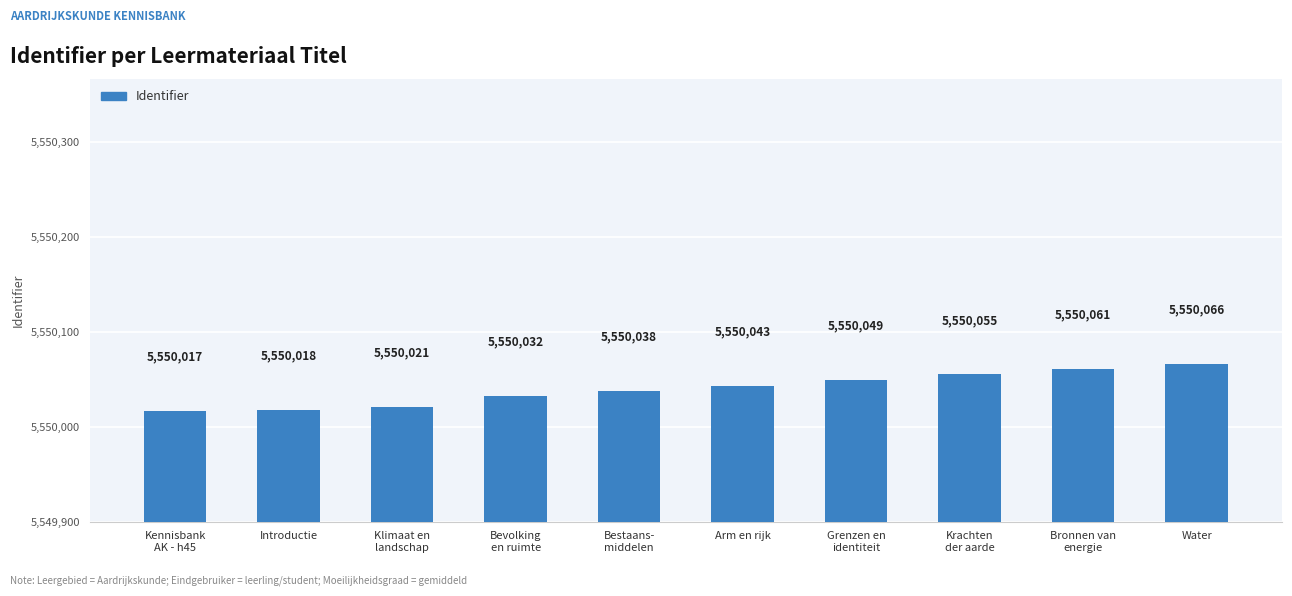

What is the maximum value shown in the chart?

5550066